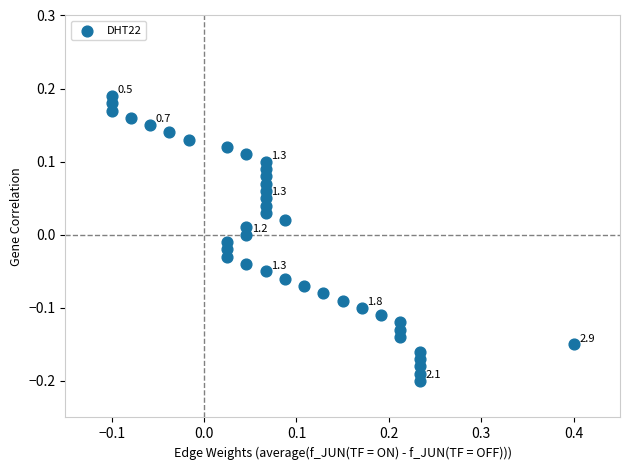

What is the range of Y values (max minus min)?

0.4